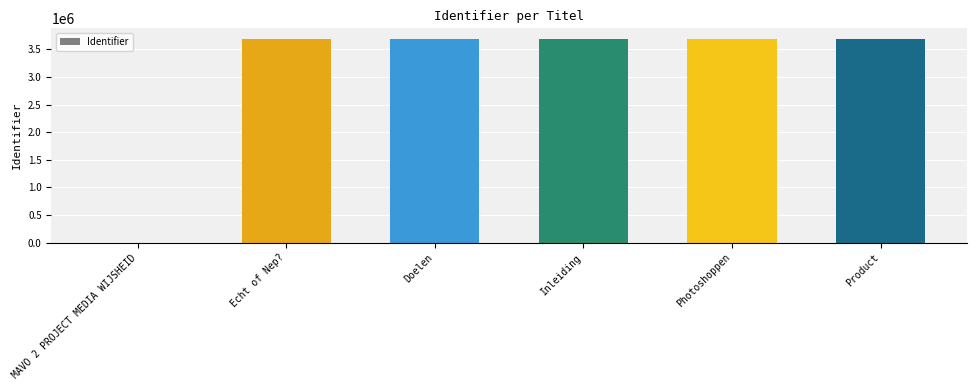

How many values are above zero?

5